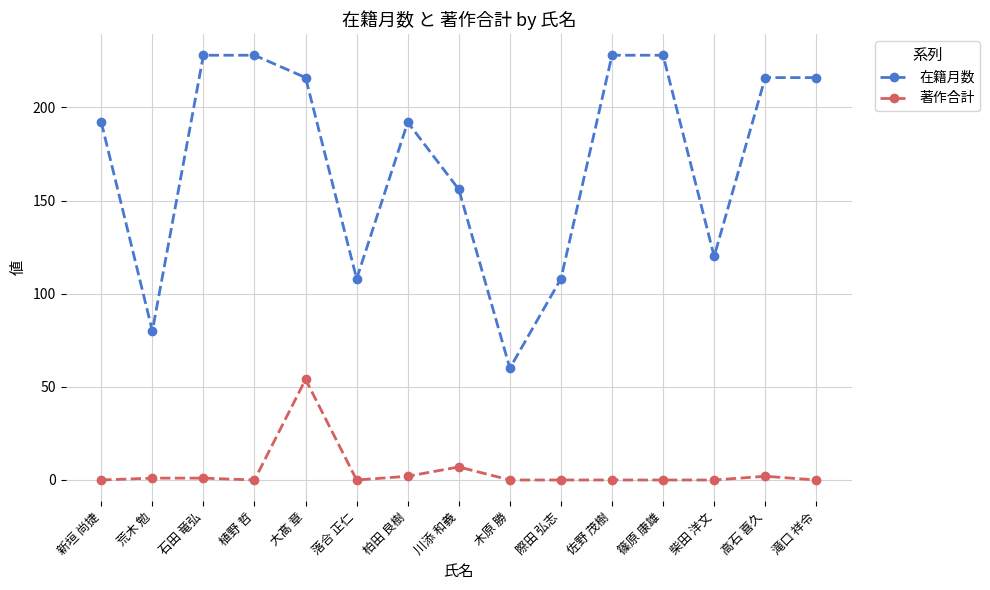

How many distinct data groups are displayed?

2